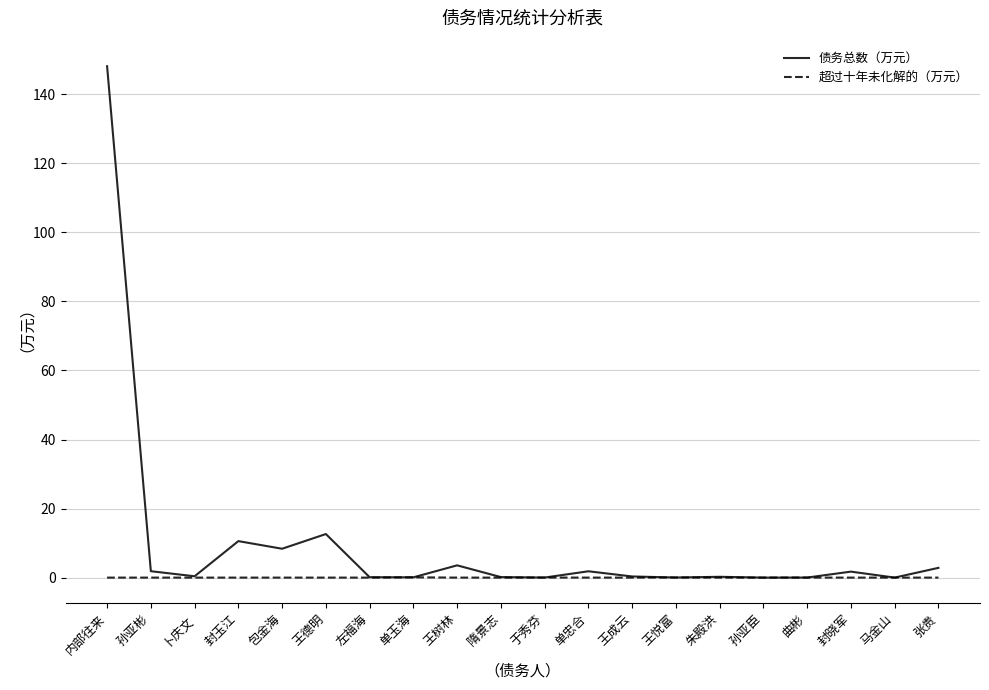

Read the 债务总数（万元） value at 王树林.

3.6